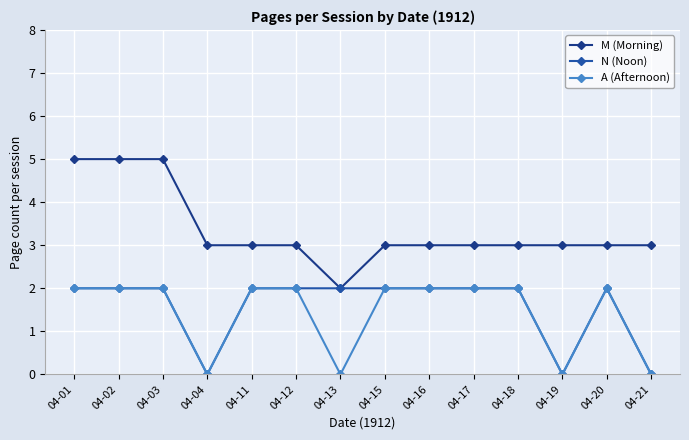

What is the value of the M (Morning) point at the 12th from the left?

3